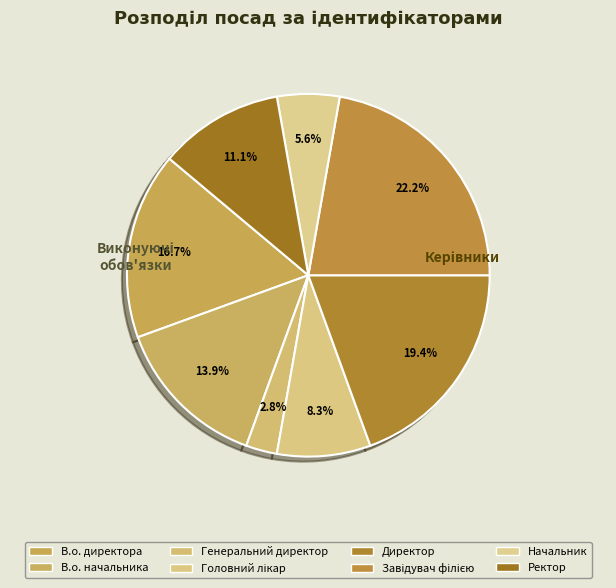

Does В.о. директора represent more than half of the total?

No